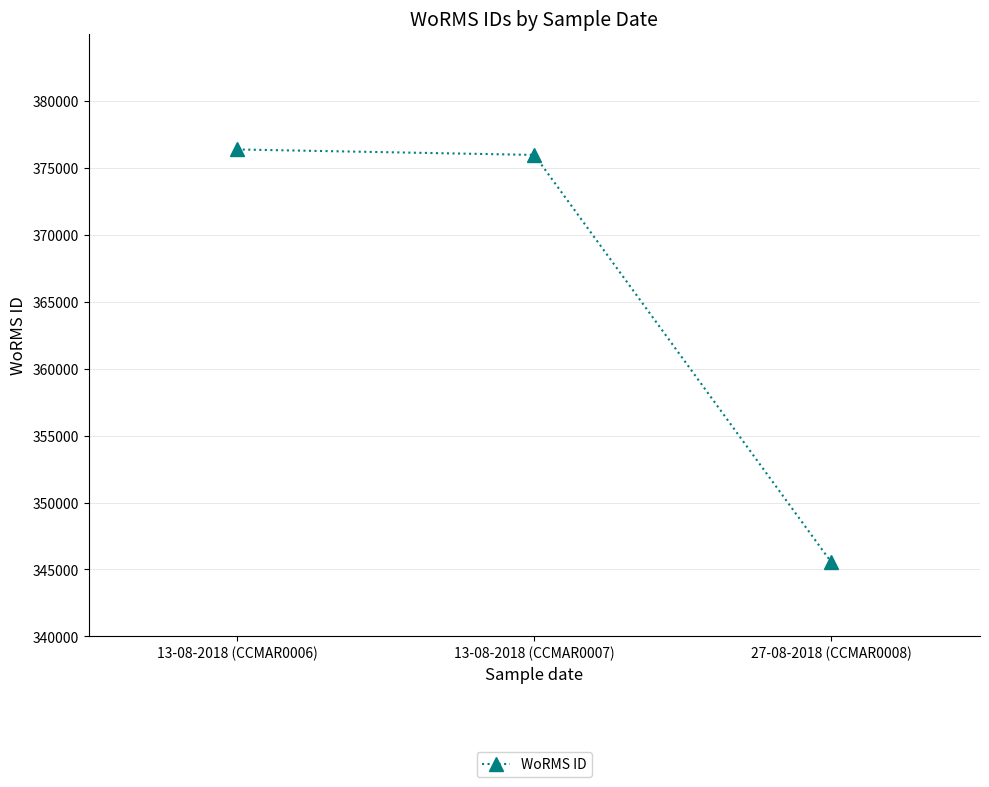

Rank the categories by value from lowest to highest.

27-08-2018 (CCMAR0008), 13-08-2018 (CCMAR0007), 13-08-2018 (CCMAR0006)